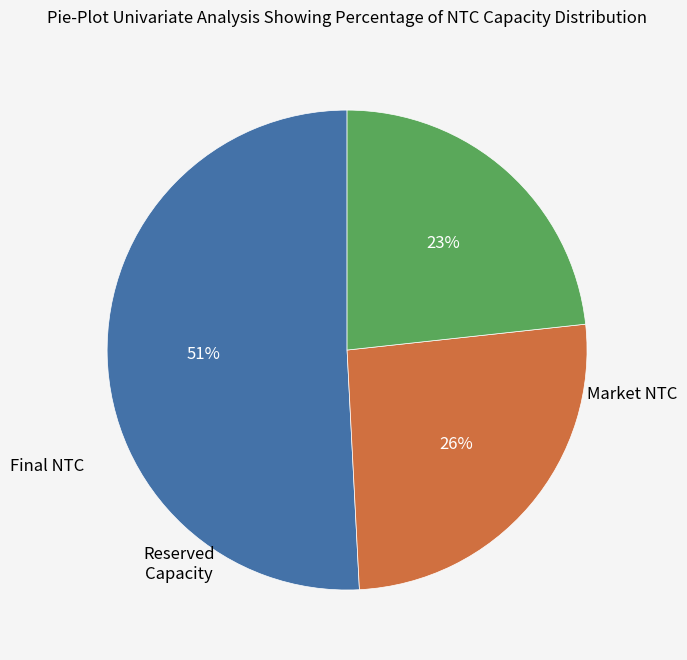

Does any single category account for the majority?

Yes